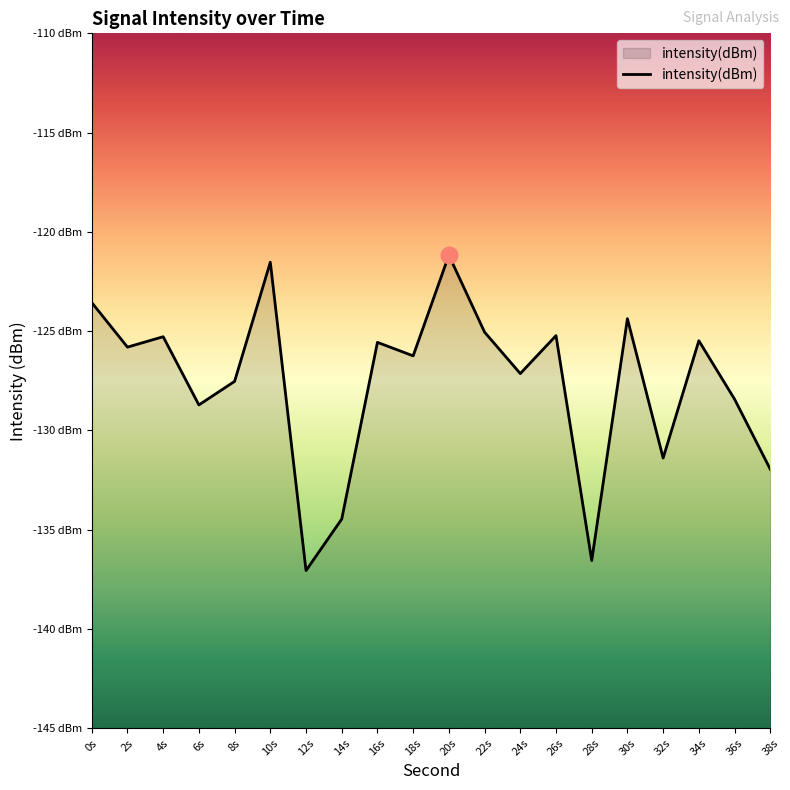

True or false: the data shows -59.9 at 38s.

False